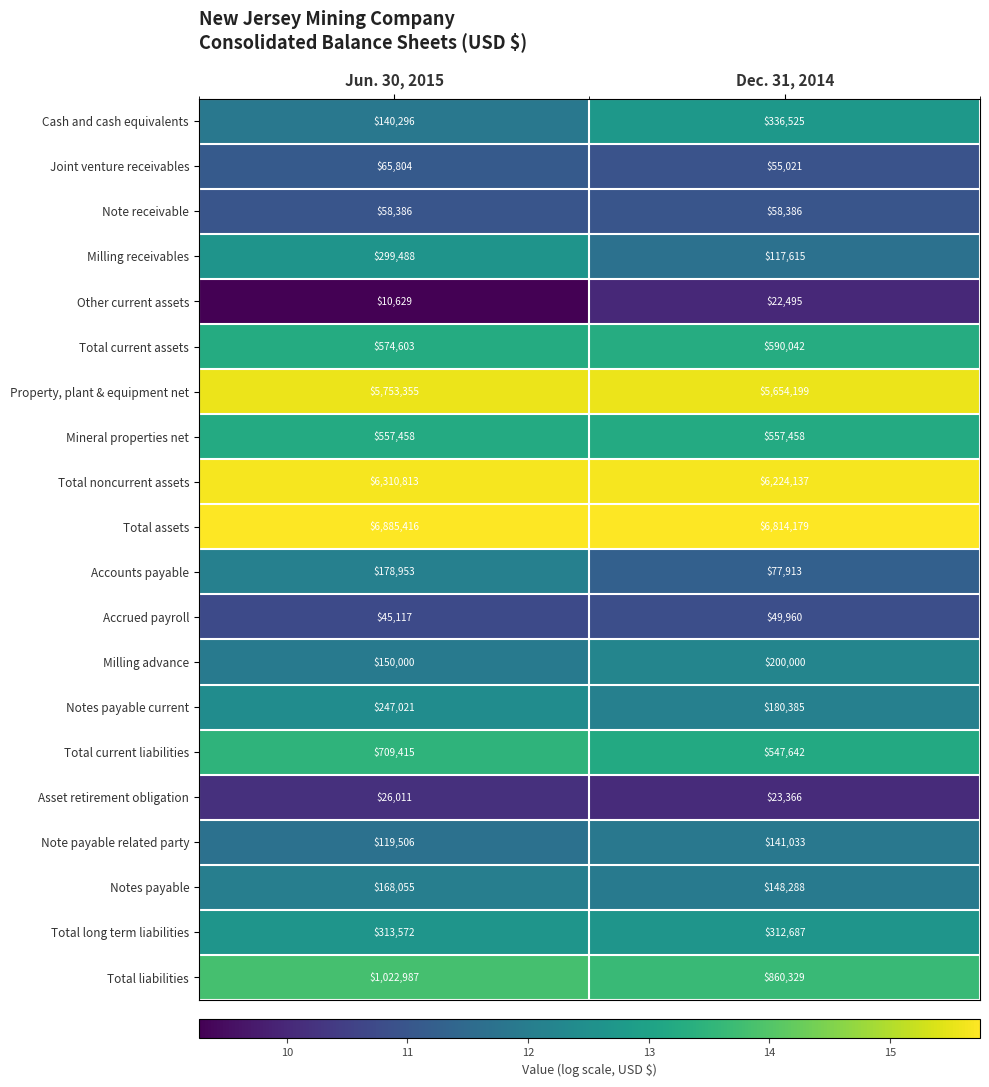

The Mineral properties net series shows 801502 at Jun. 30, 2015. True or false?

False